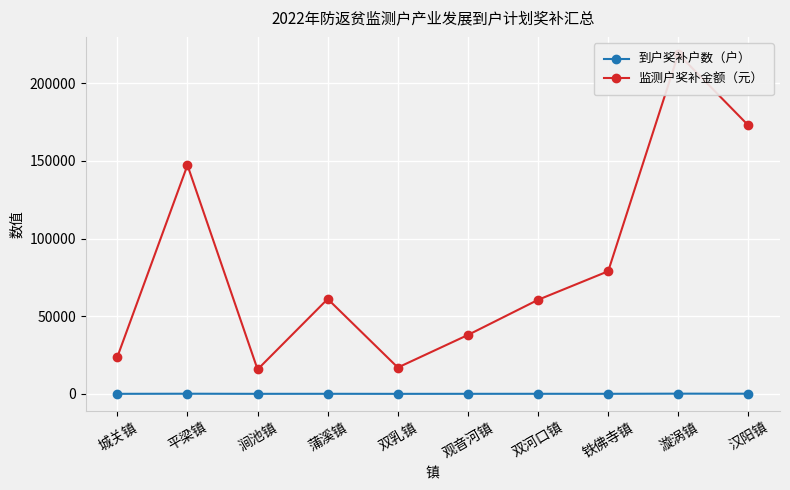

Which category has the highest value in the 监测户奖补金额（元） series?

漩涡镇